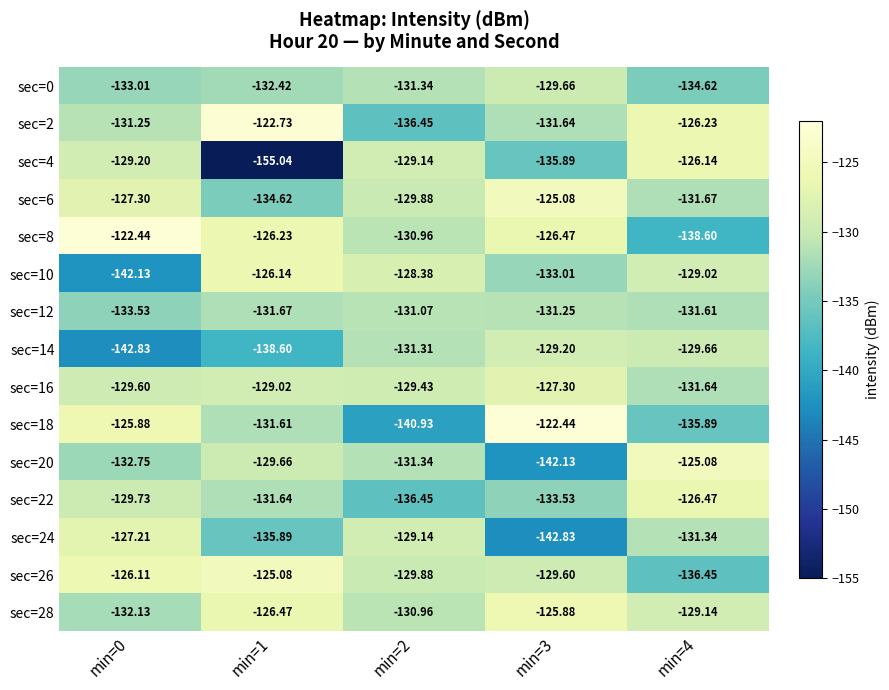

Is the value of sec=2 at min=3 greater than the value of sec=28 at min=2?

No